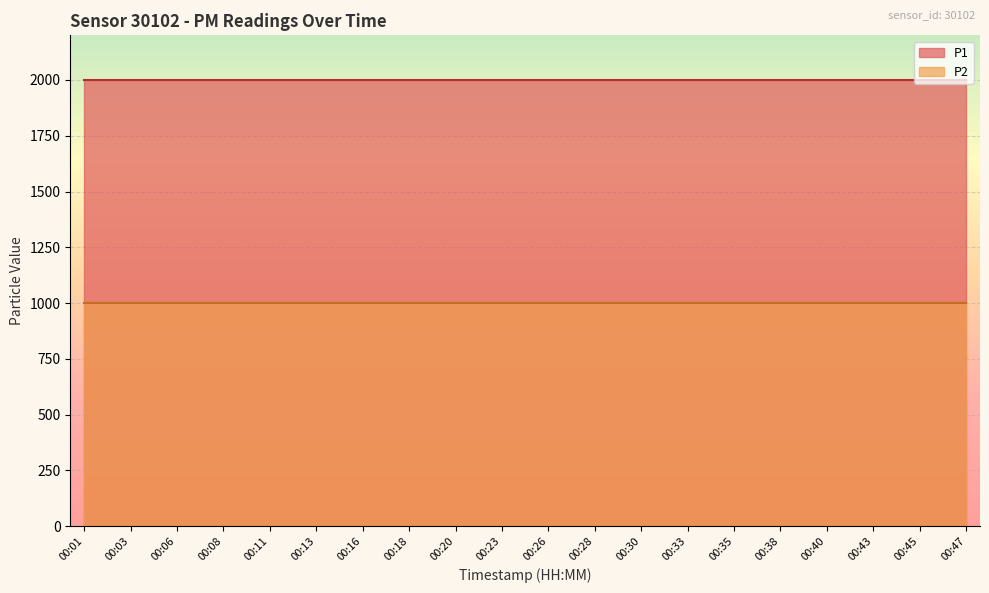

What is the sum of all P1 values?

39998.0